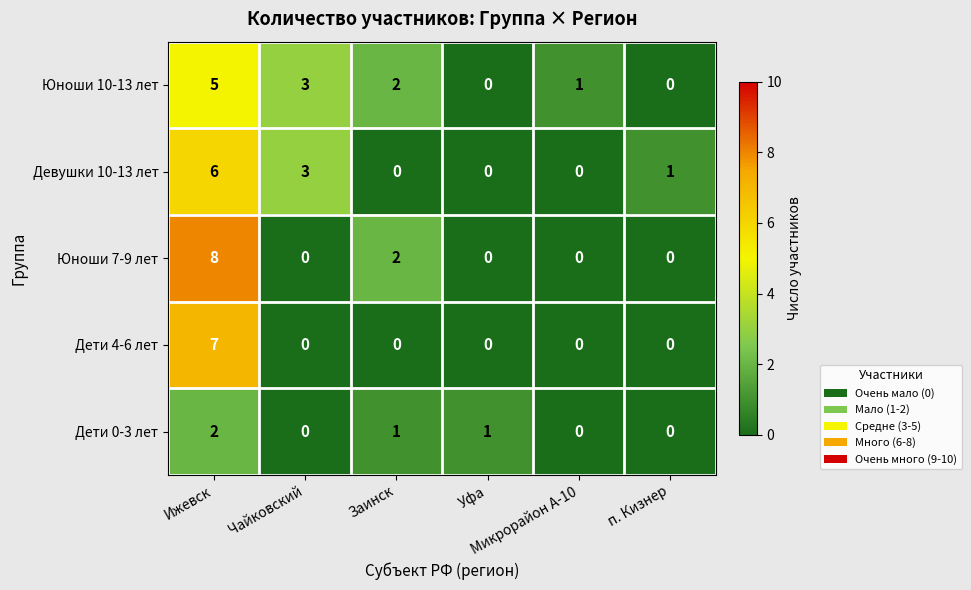

Which series has the largest total across all categories?

Юноши 10-13 лет